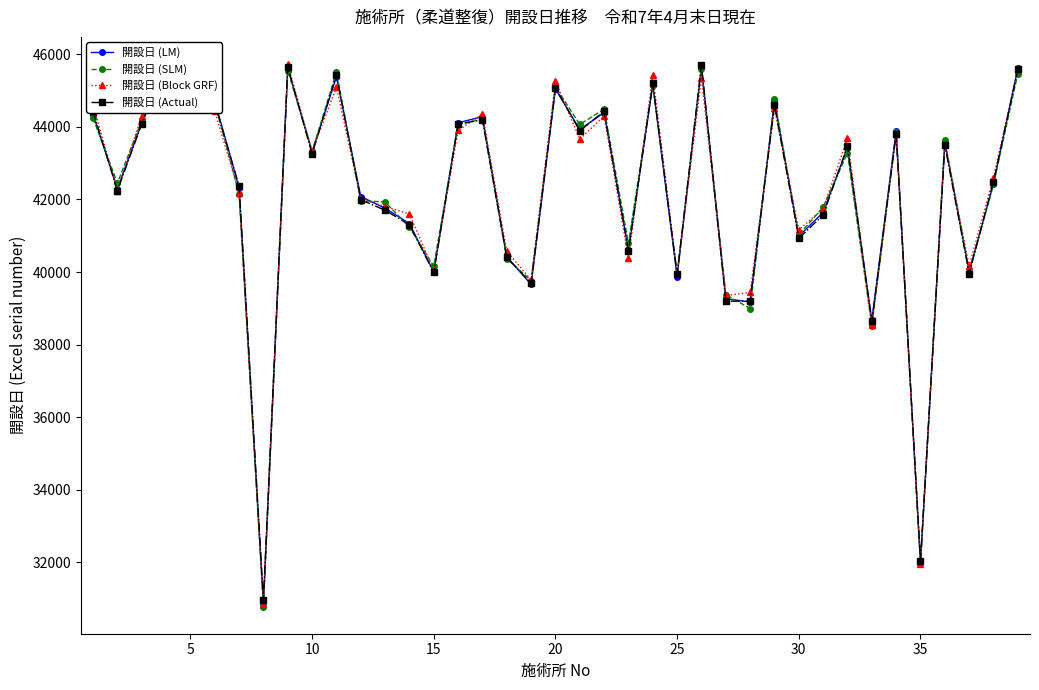

Does the chart display data point markers on the line(s)?

Yes